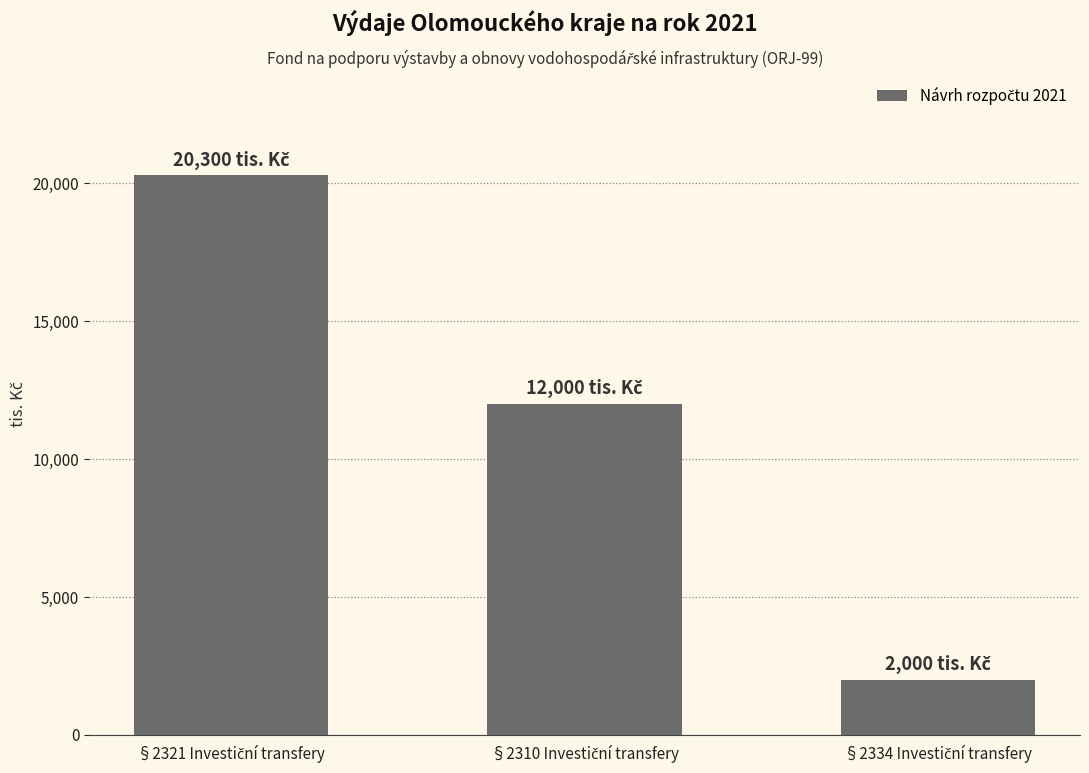

What is the greatest value displayed?

20300